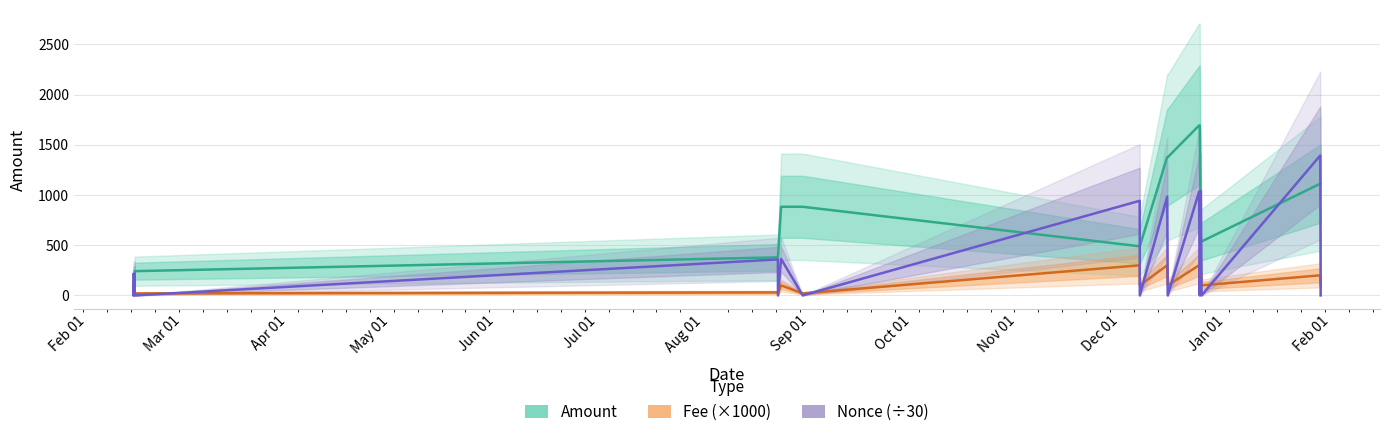

In Fee (×1000), how many points are higher than both neighbors (excluding endpoints)?

8